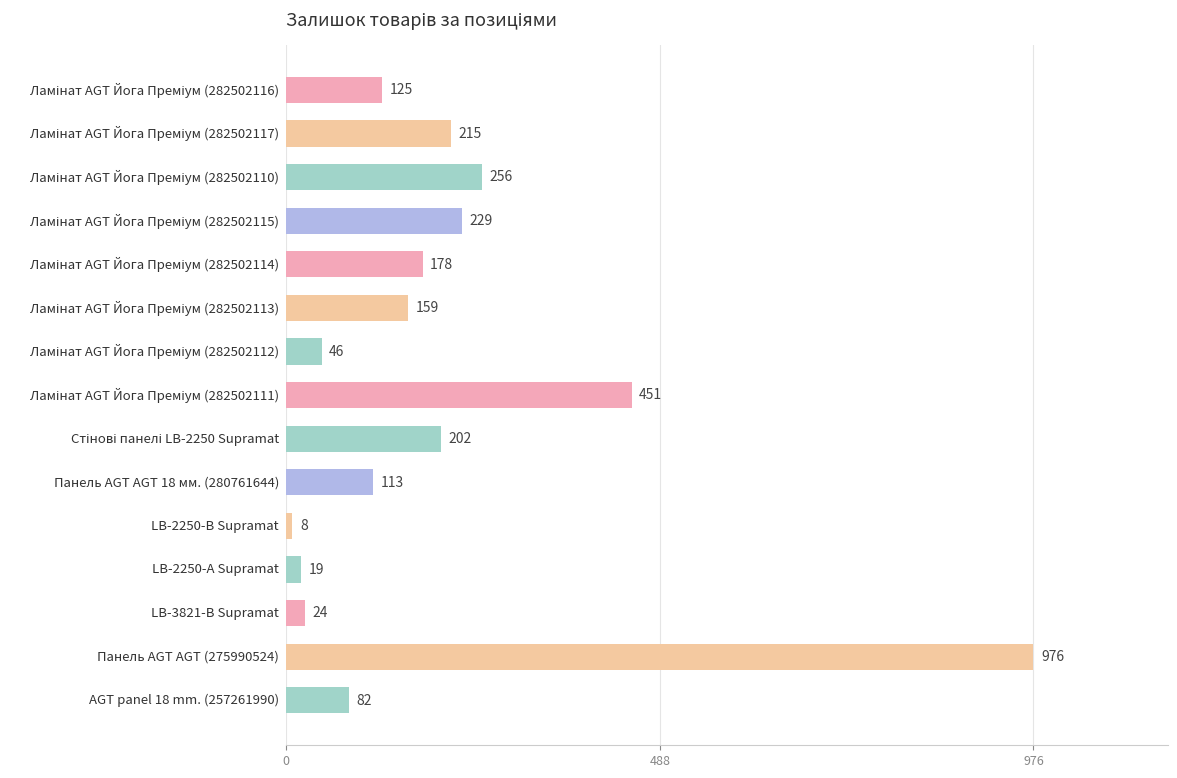

Reading top to bottom, list all the values displayed in this chart.

125	215	256	229	178	159	46	451	202	113	8	19	24	976	82